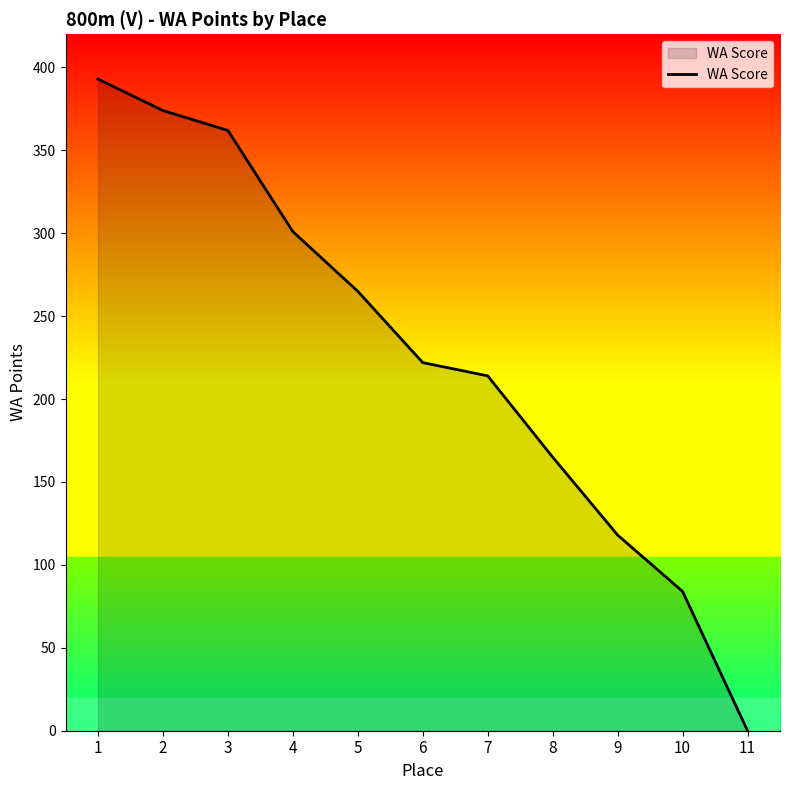

Which has a higher value, 10 or 8?

8